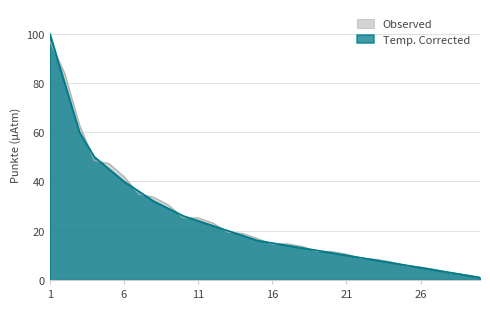

Does the chart display data point markers on the line(s)?

No